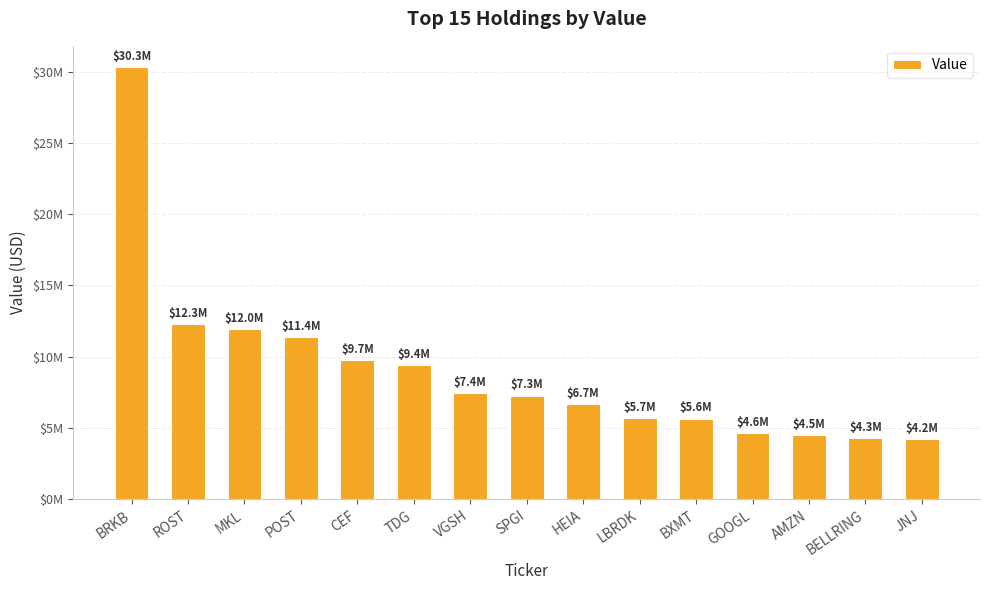

What is the difference between the values at GOOGL and LBRDK?

1036000